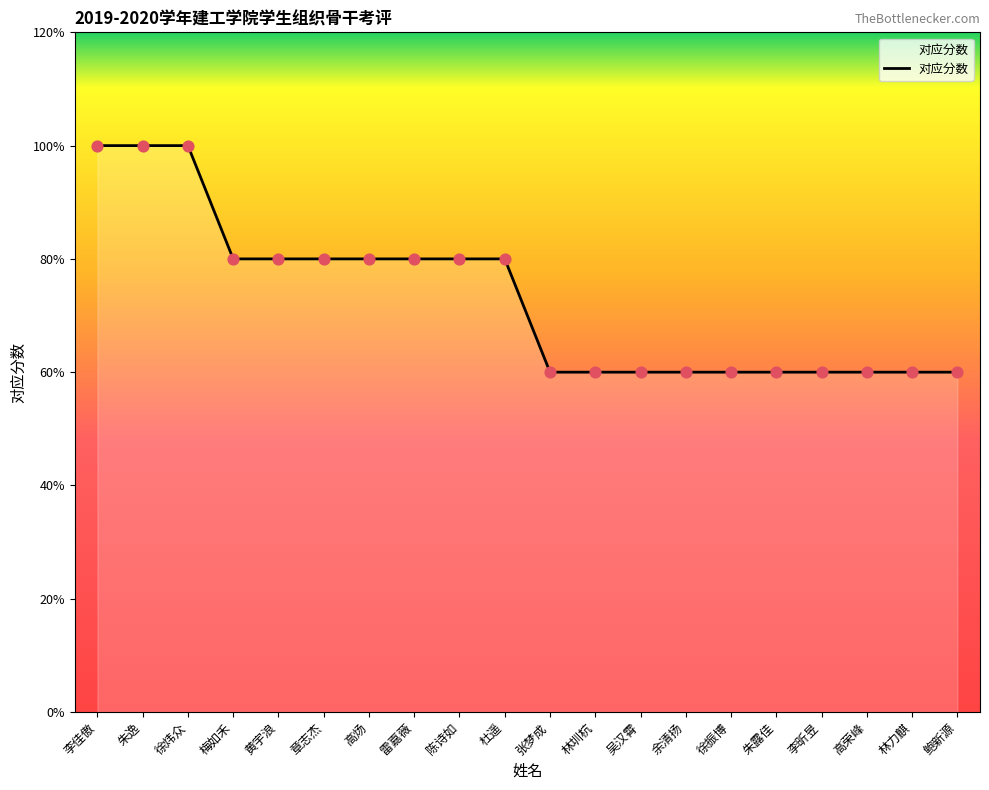

What is the ratio of the value at 李佳傲 to the value at 雷嘉薇?

1.2